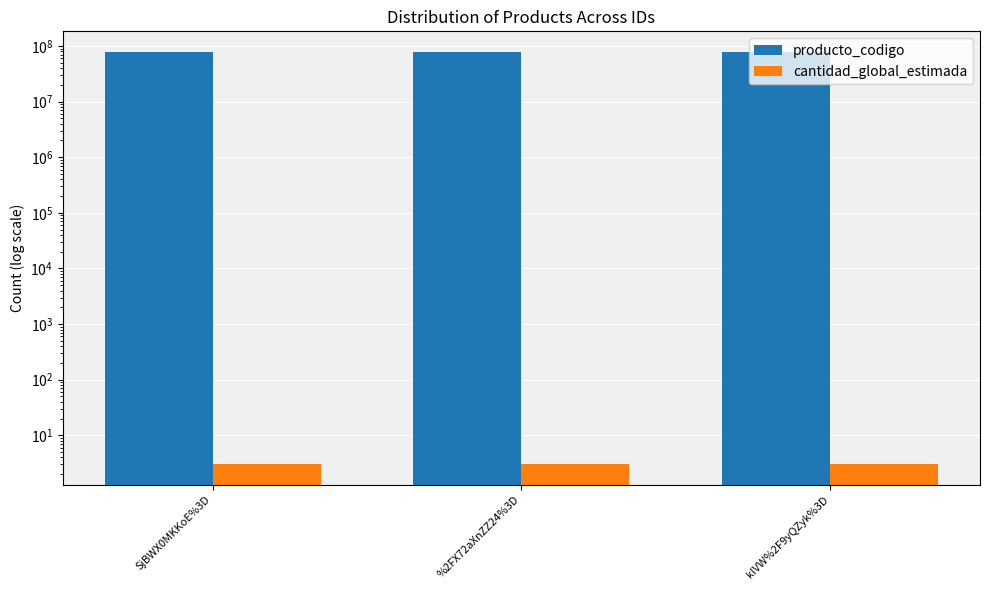

What is the spread (max minus min) of values at SjBWX0MKKoE%3D?

78111805